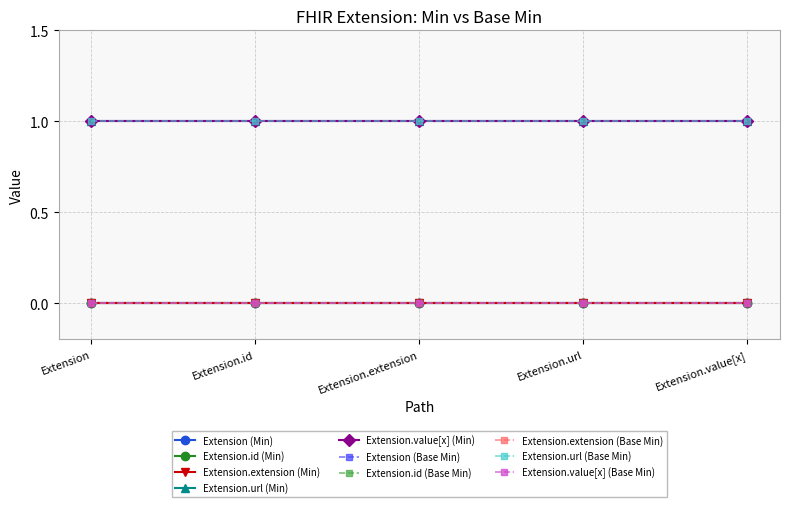

Does the chart have visible grid lines?

Yes